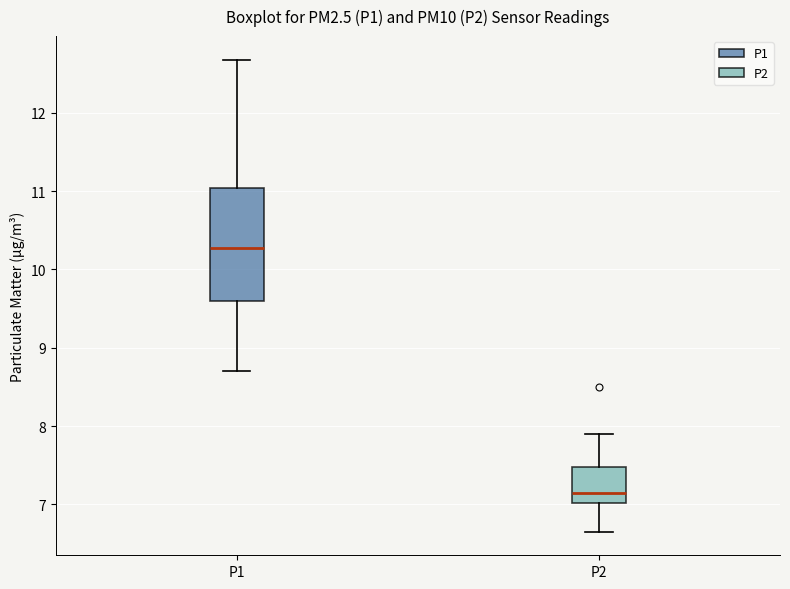

Reading left to right, transcribe this box plot: for each box, give where its median line is, the range the box spans, and where its two whiskers end, as read against the y-axis. The values are not printed on the chart, so give them approximately, as read against the axis.

P1: median 10.3, box 9.6 to 11.0, whiskers 8.7 to 12.7
P2: median 7.2, box 7.0 to 7.5, whiskers 6.7 to 7.9